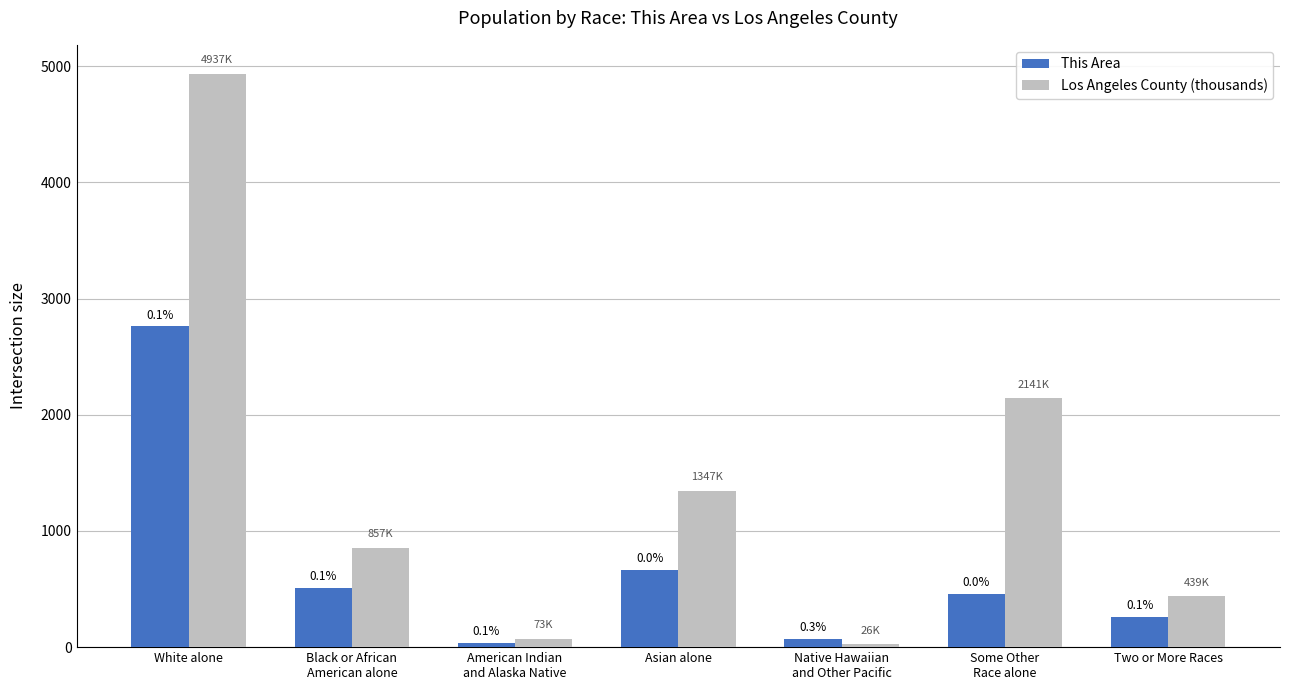

What are all the series names shown in the legend?

This Area, Los Angeles County (thousands)